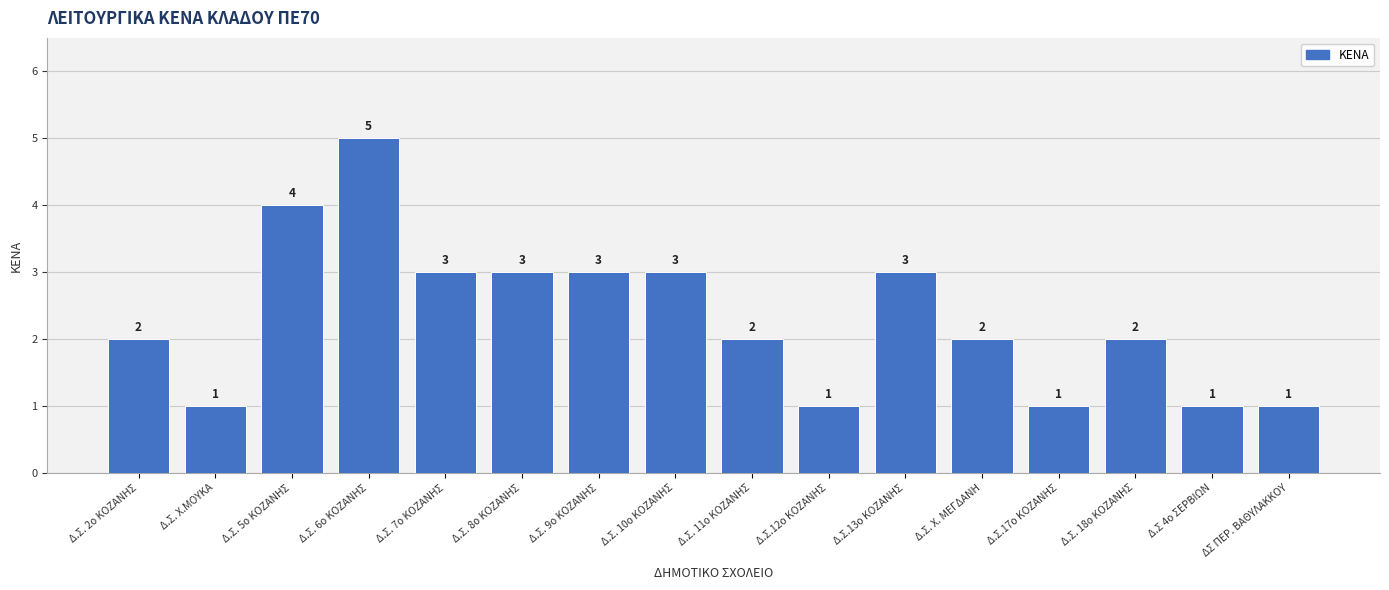

What is the sum of the values at Δ.Σ. 10ο ΚΟΖΑΝΗΣ and Δ.Σ. 18ο ΚΟΖΑΝΗΣ?

5